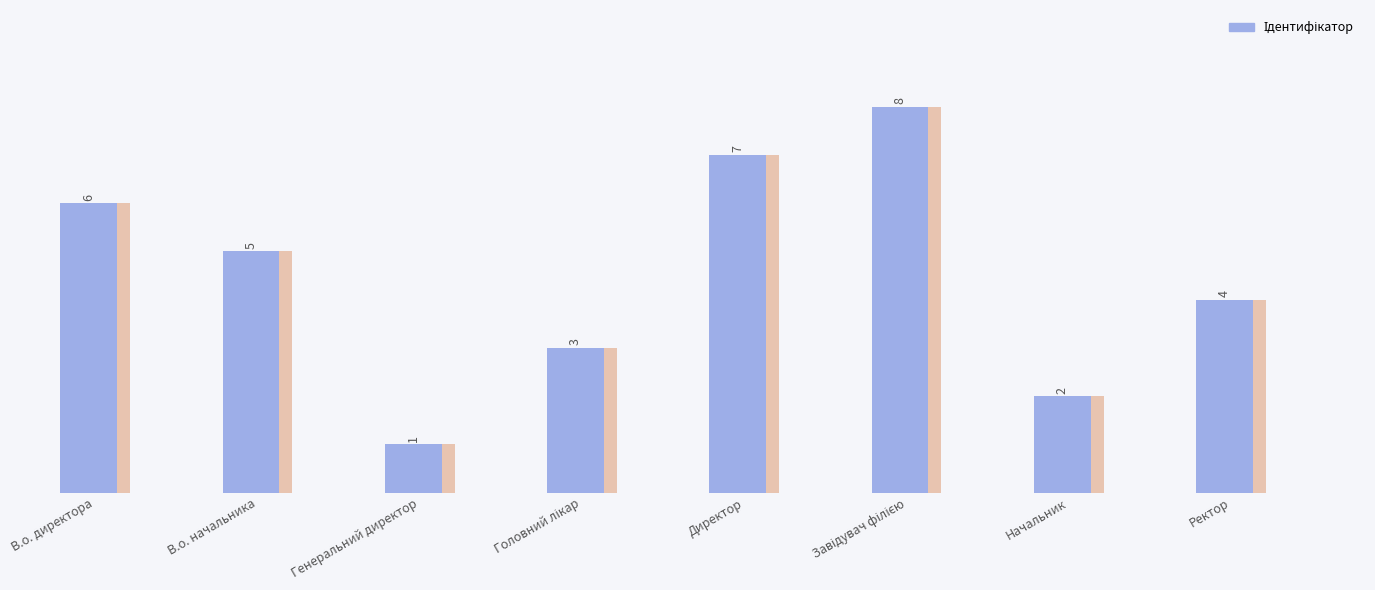

Does the chart contain stacked bars?

No